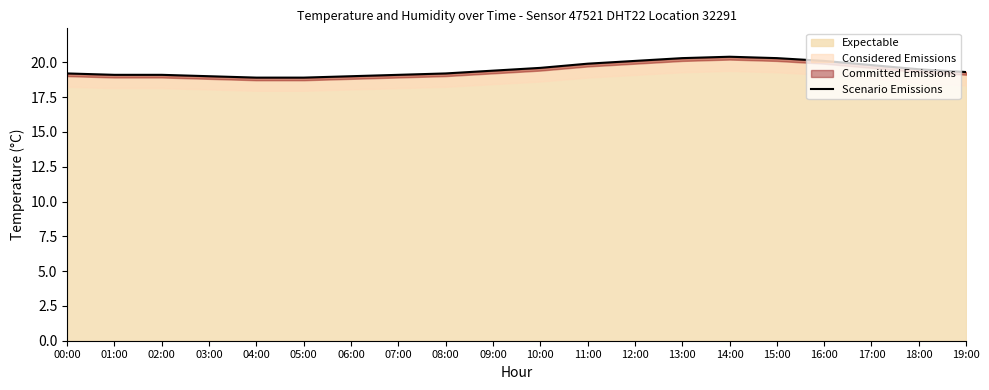

Rank the categories by value from lowest to highest.

04:00, 05:00, 03:00, 06:00, 01:00, 02:00, 07:00, 00:00, 08:00, 19:00, 09:00, 18:00, 10:00, 17:00, 11:00, 12:00, 16:00, 13:00, 15:00, 14:00